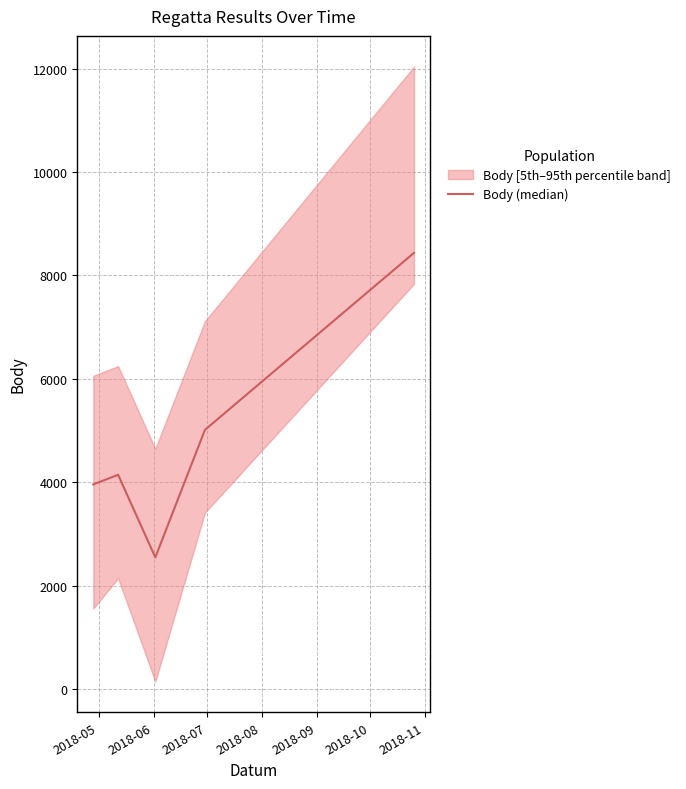

How many data points are above 4147?

2